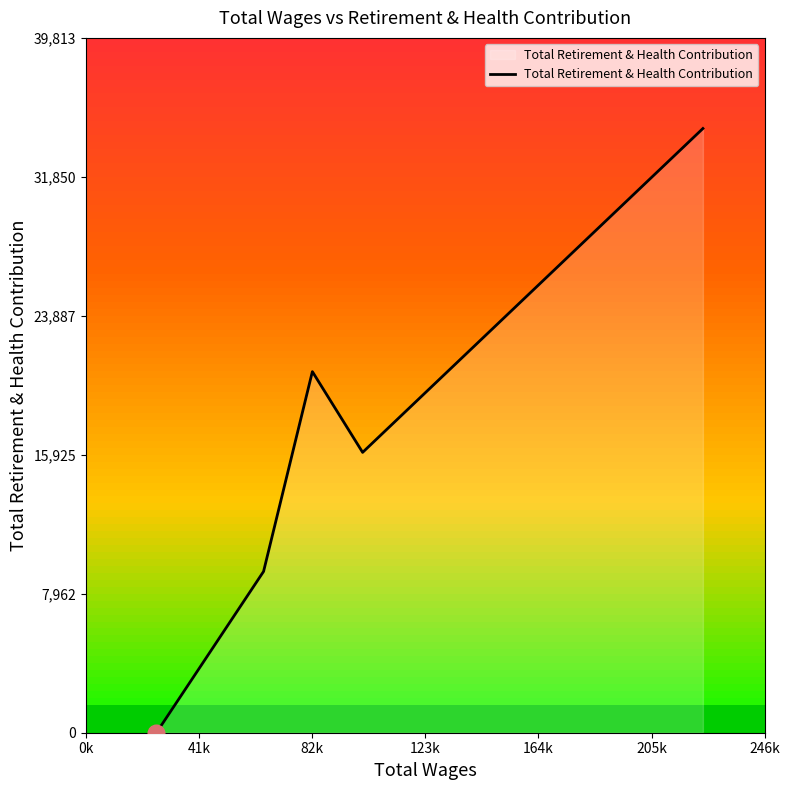

How many interior local valleys (lower than both neighbors) does the data have?

1